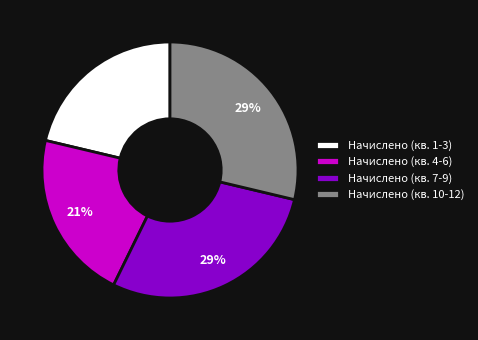

To the nearest percent, what percentage of the pie is Начислено (кв. 7-9)?

29%